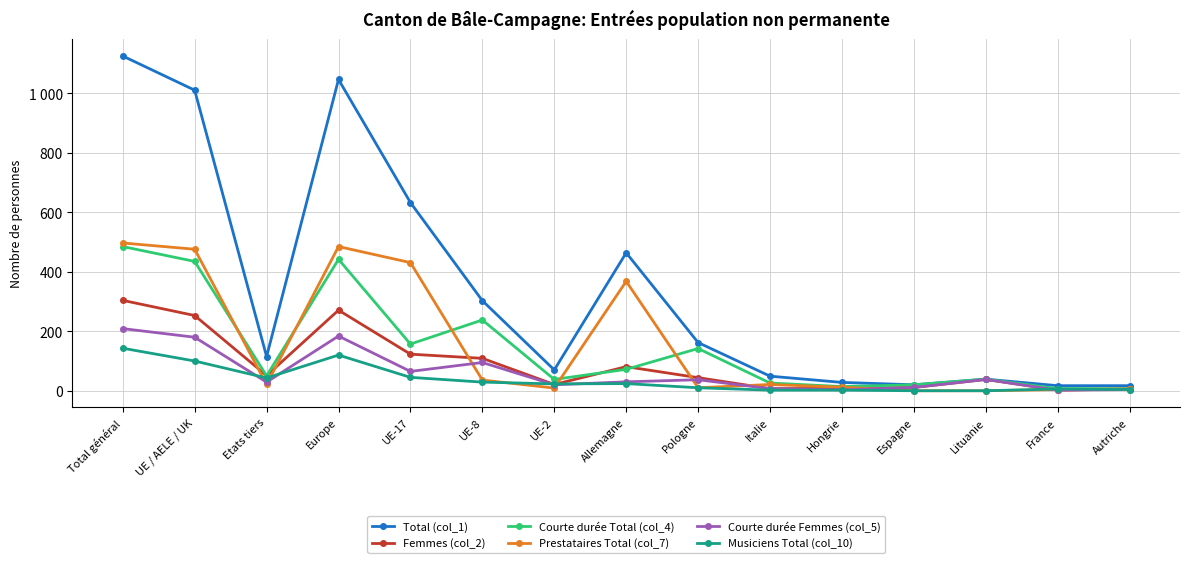

Reading right to left, transcribe all the data shown in this chart.

Total (col_1): 17	17	39	20	28	49	162	464	70	303	633	1047	115	1011	1126
Femmes (col_2): 6	2	38	11	8	7	44	81	21	109	123	271	51	253	304
Courte durée Total (col_4): 7	7	39	20	14	26	142	72	38	238	157	442	50	435	485
Prestataires Total (col_7): 6	4	0	0	12	21	10	368	9	36	431	485	21	476	497
Courte durée Femmes (col_5): 4	2	38	11	3	7	37	30	20	95	65	184	29	180	209
Musiciens Total (col_10): 4	6	0	0	2	2	10	24	23	29	45	120	43	100	143